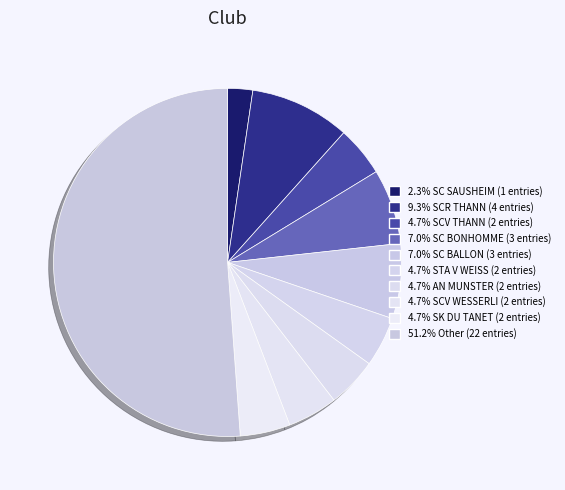

How many slices are in this pie chart?

10